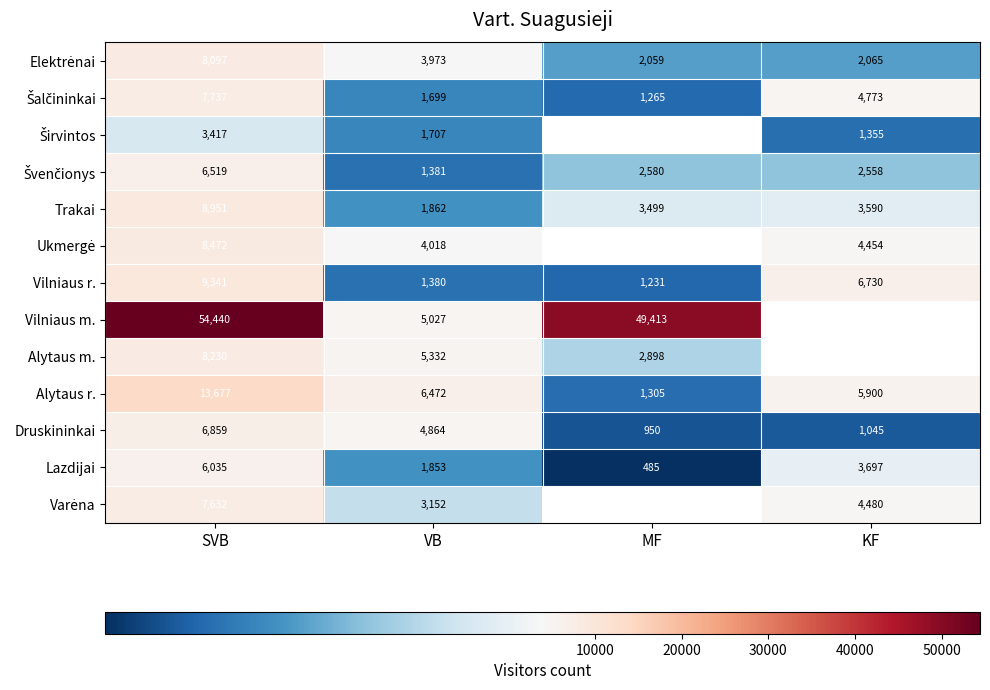

At which category is the sum across all series the highest?

SVB